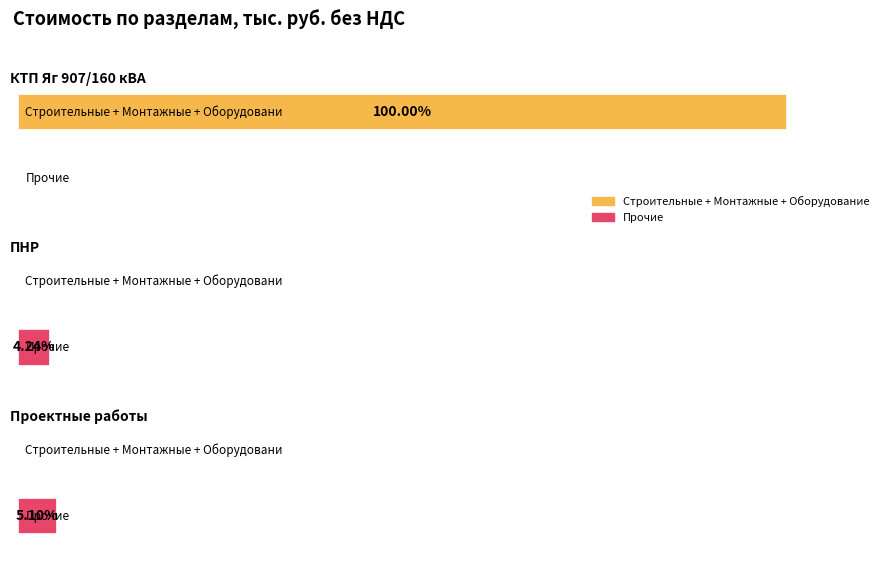

Which series has the largest total across all categories?

Оборудование